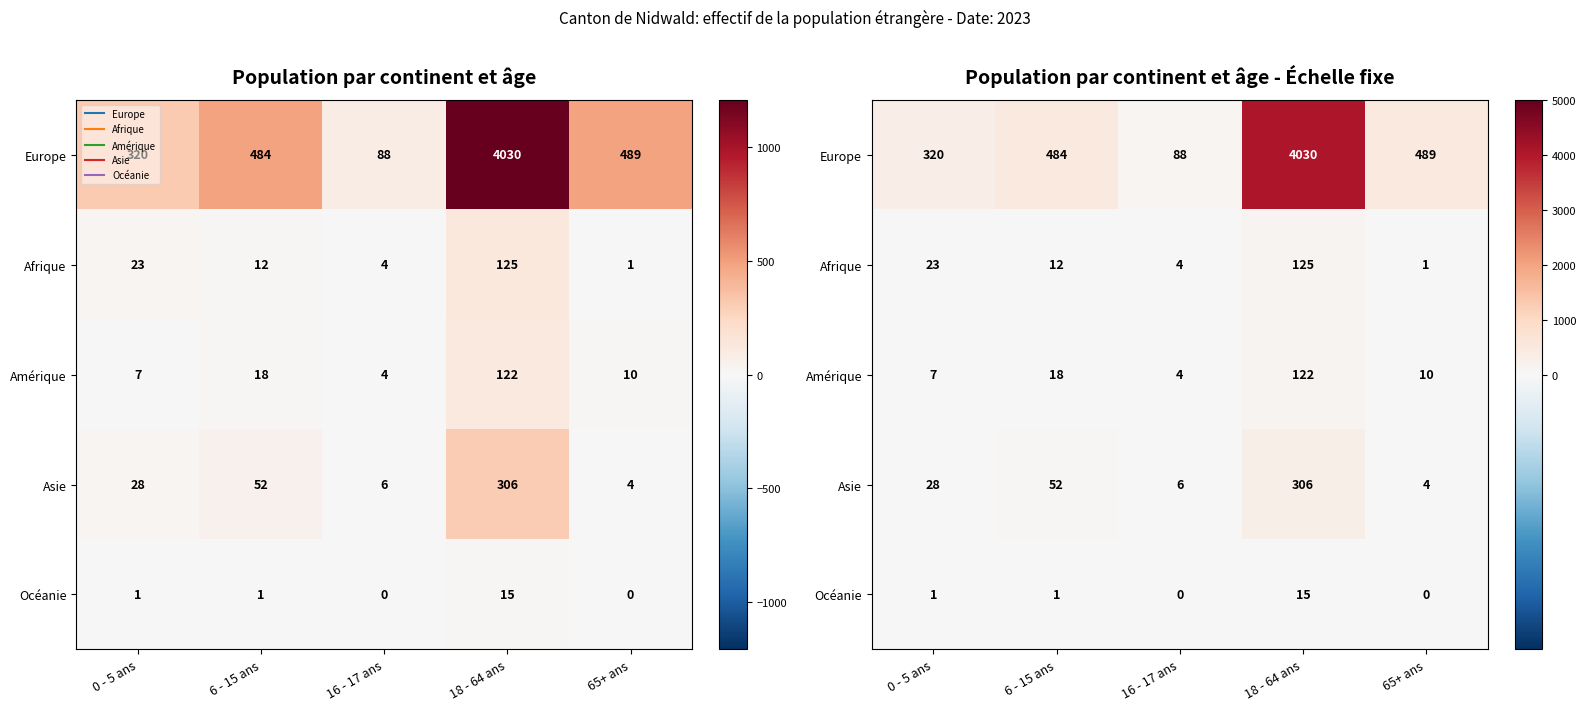

At which label does Amérique first exceed 10?

6 - 15 ans